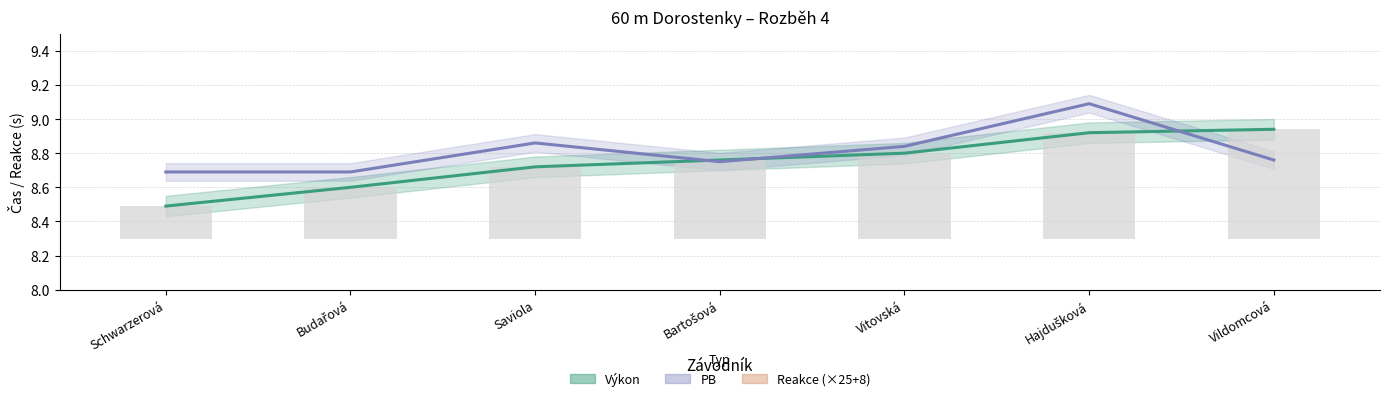

Which series has the largest total across all categories?

Reakce (×25+8)